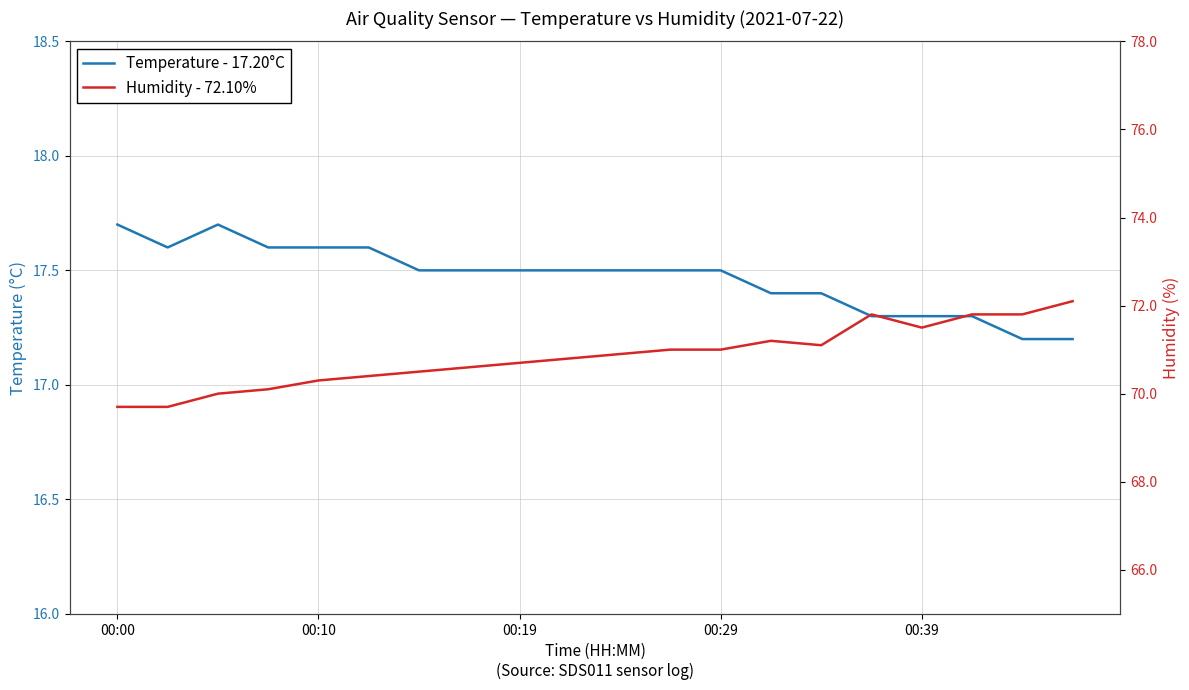

True or false: Temperature - 17.20°C and Humidity - 72.10% cross at least once.

False